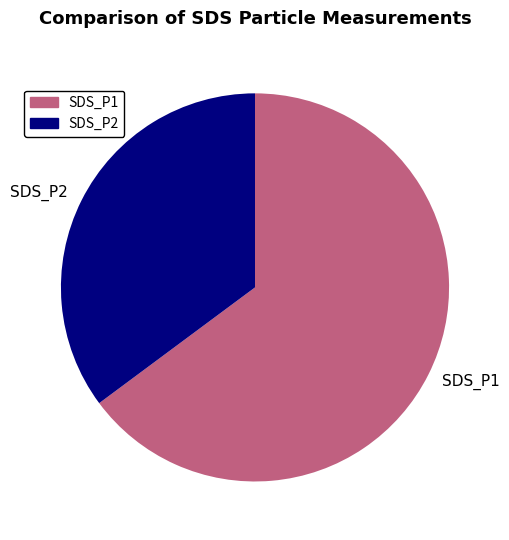

Is it true that SDS_P1 is 72% of the pie?

False